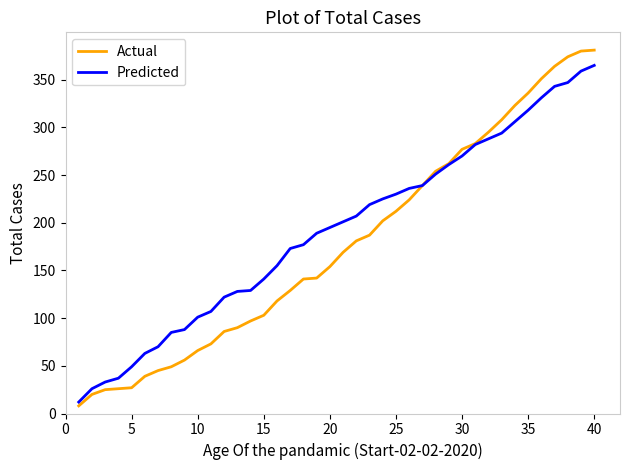

List the series in order of their peak value, highest first.

Actual, Predicted